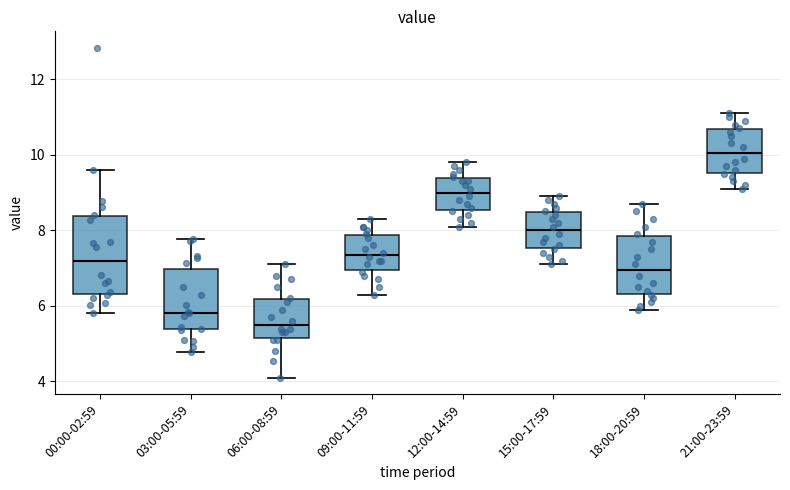

Where is the lower edge of the box for 06:00-08:59 on the y-axis? The values are not printed on the chart, so give them approximately, as read against the axis.

5.2